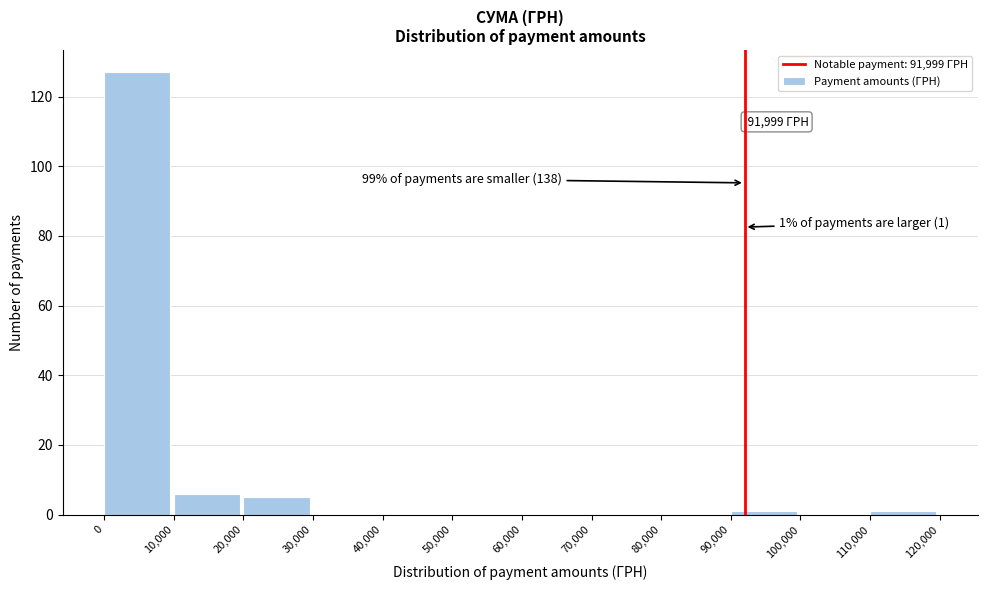

Over which range of the x-axis is the bar tallest?

0 to 10,000